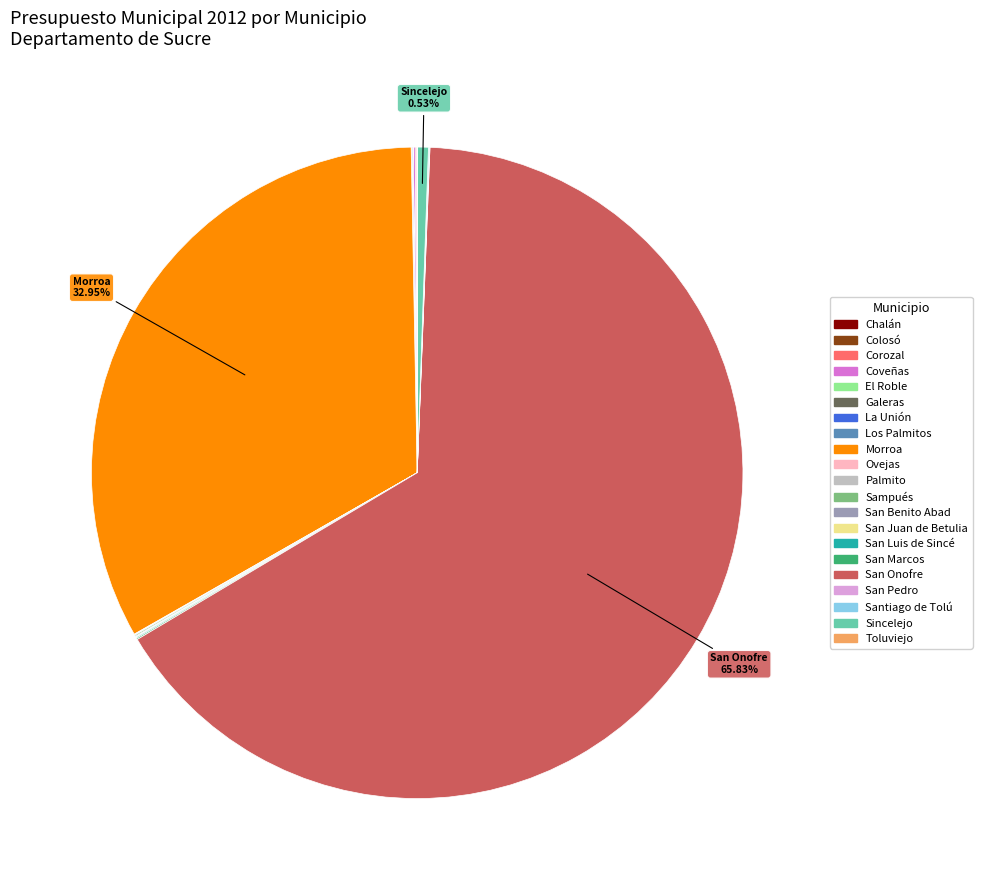

What is the largest slice in the pie chart?

San Onofre